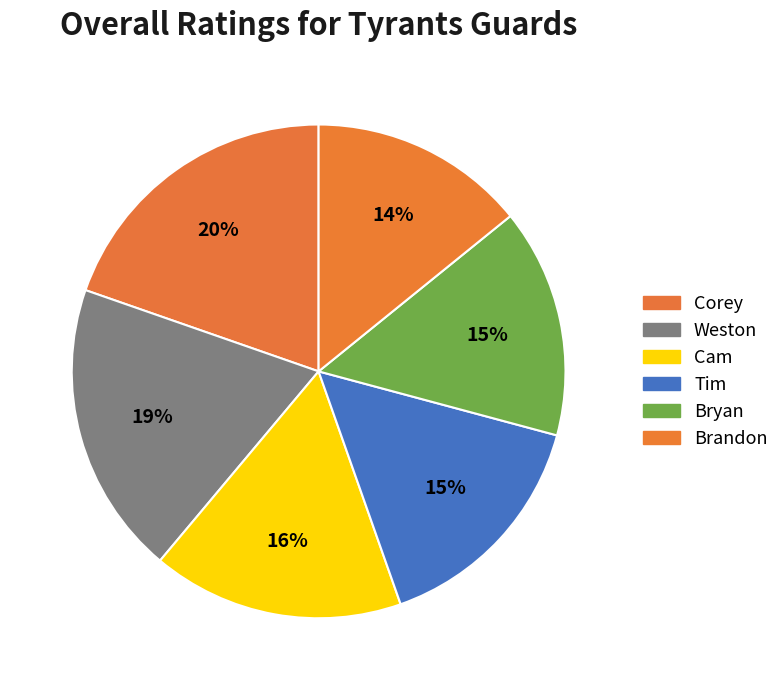

How many segments does this pie chart have?

6